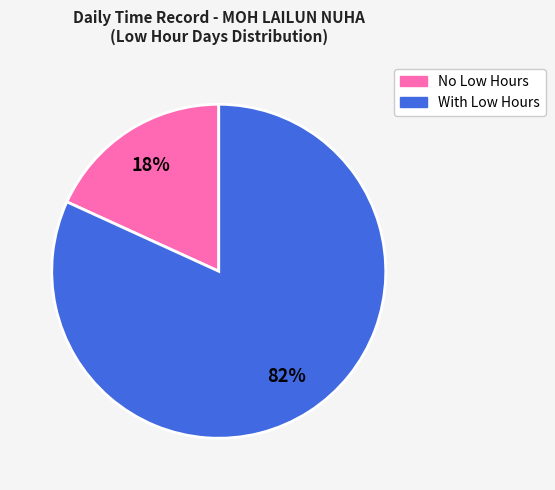

To the nearest percent, what is the difference between the largest and smallest slice percentages?

64%